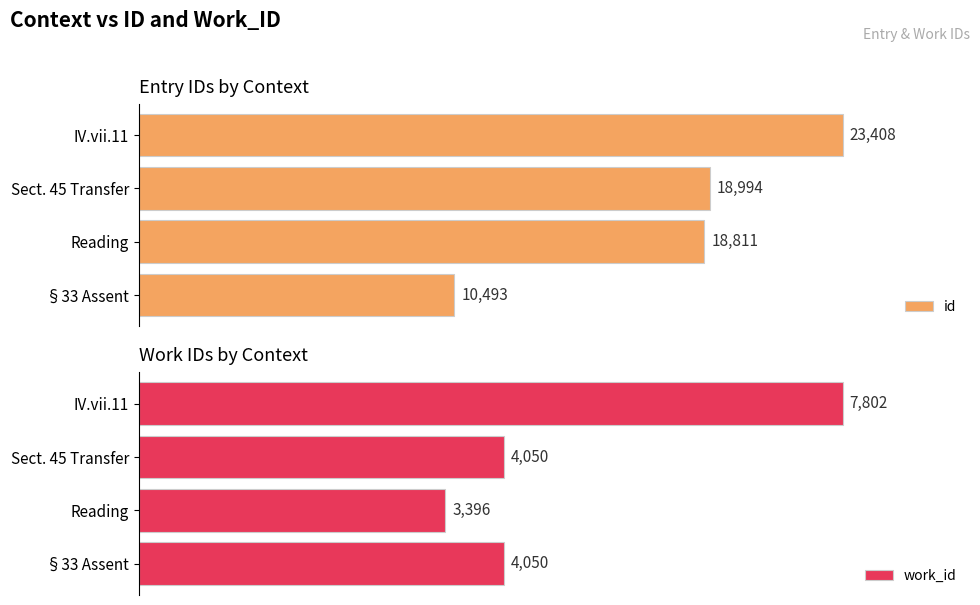

Count the number of data series in this chart.

2